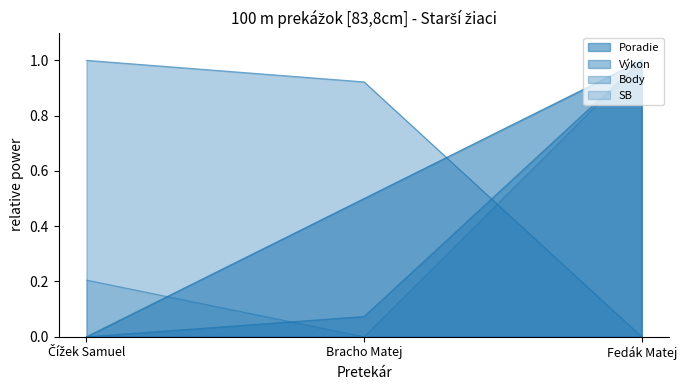

How many categories are shown in the chart?

3